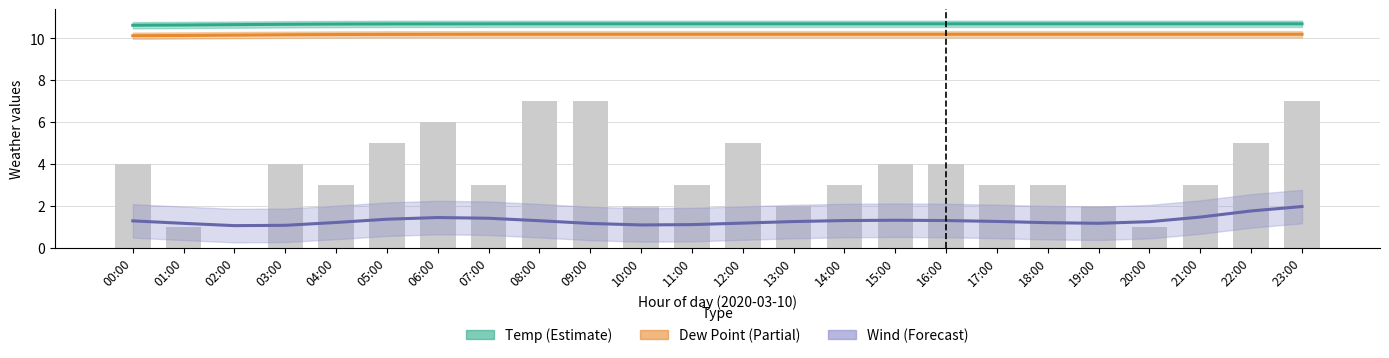

Reading left to right, extract all data points from this chart.

Temp (°C): 10.6	10.6	10.7	10.7	10.7	10.7	10.7	10.7	10.7	10.7	10.7	10.7	10.7	10.7	10.7	10.7	10.7	10.7	10.7	10.7	10.7	10.7	10.7	10.7
Dew Point (°C): 10.1	10.1	10.2	10.2	10.2	10.2	10.2	10.2	10.2	10.2	10.2	10.2	10.2	10.2	10.2	10.2	10.2	10.2	10.2	10.2	10.2	10.2	10.2	10.2
Wind (mph): 1.3	1.2	1.1	1.1	1.2	1.4	1.4	1.4	1.3	1.2	1.1	1.1	1.2	1.2	1.3	1.3	1.3	1.3	1.2	1.2	1.2	1.5	1.8	2.0